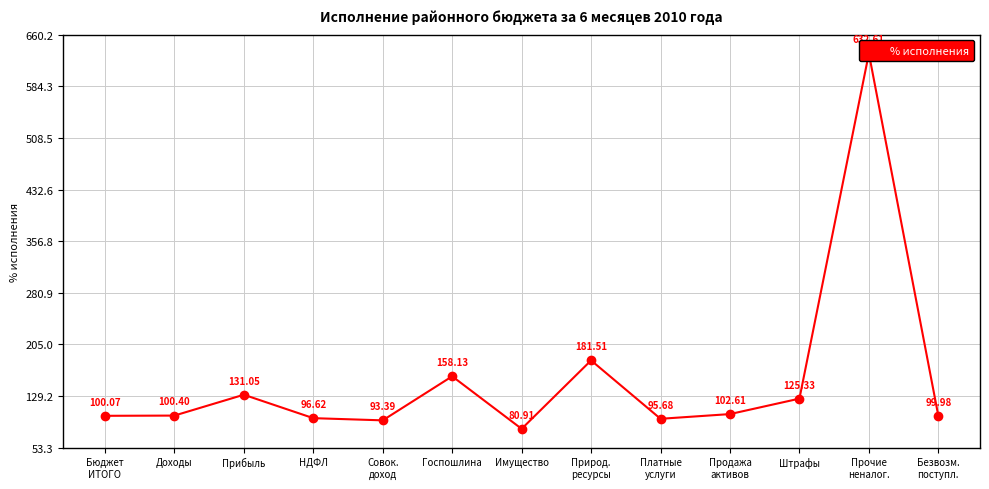

At which category does the data reach its first local peak?

Прибыль